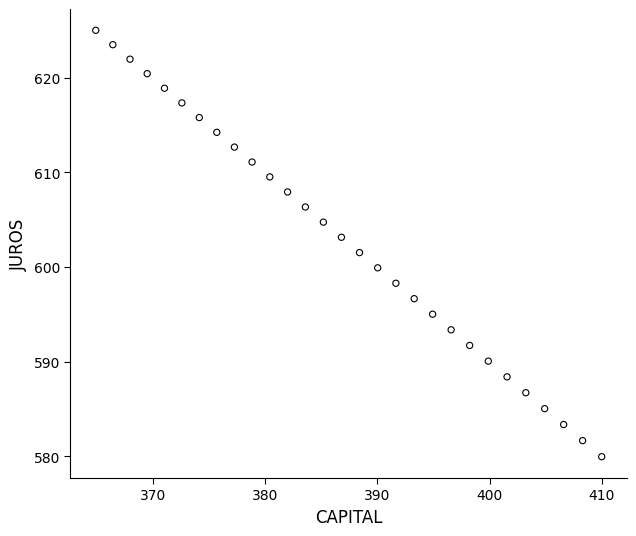

How many points are shown in the scatter plot?

29